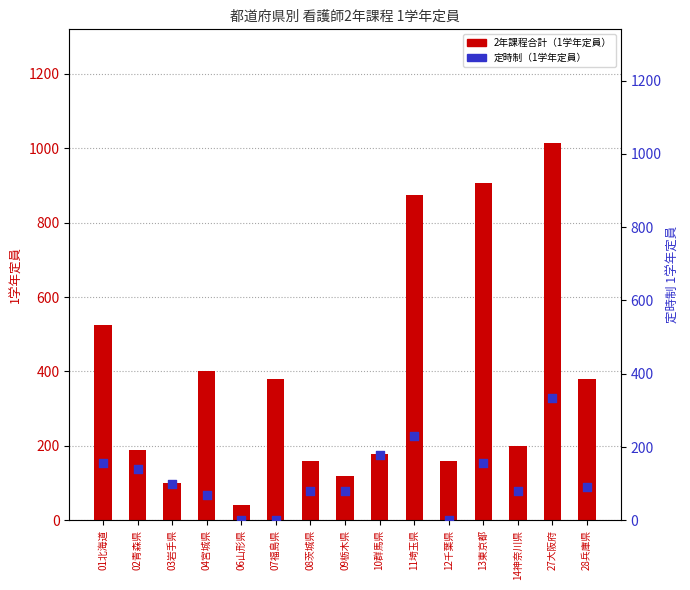

What are all the series names shown in the legend?

2年課程合計（1学年定員）, 定時制（1学年定員）